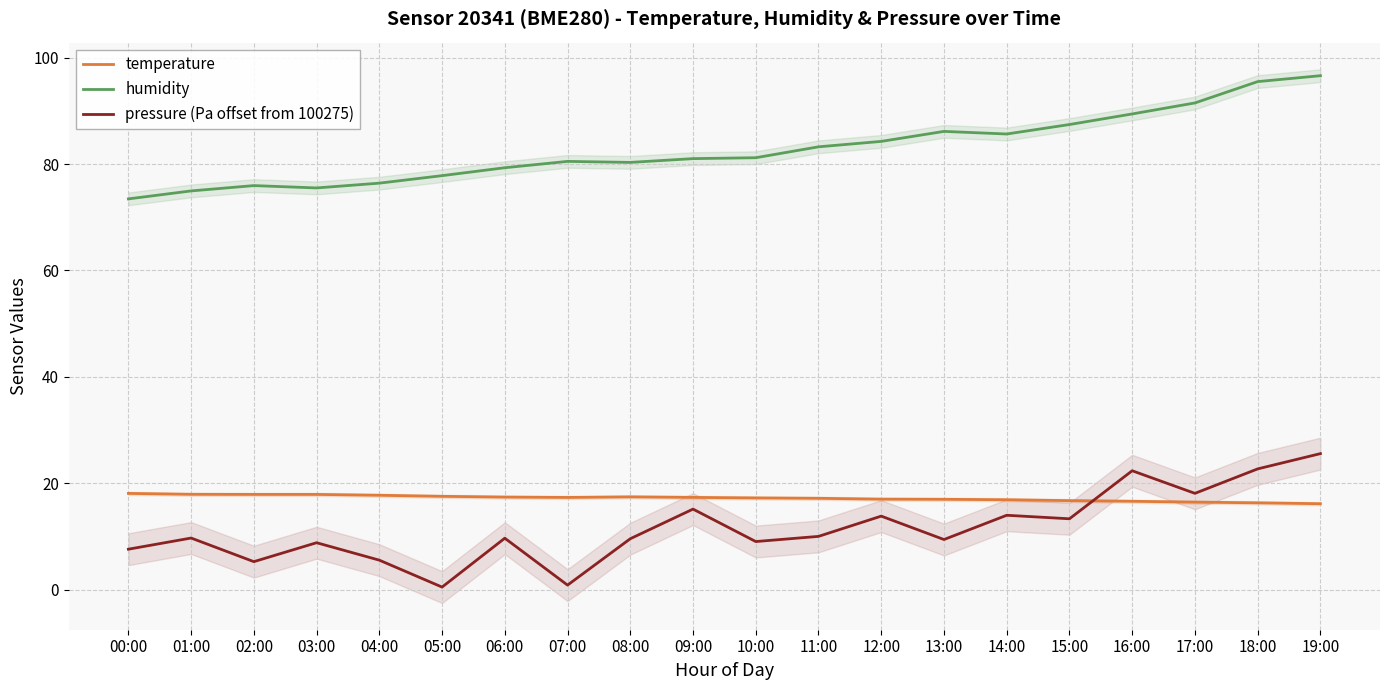

What is the value of the humidity point at the 4th from the left?

75.5